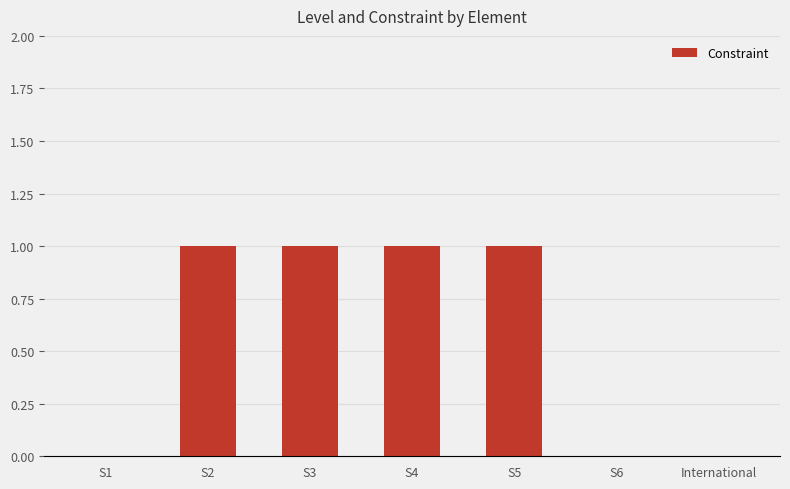

Count the number of categories in the chart.

7